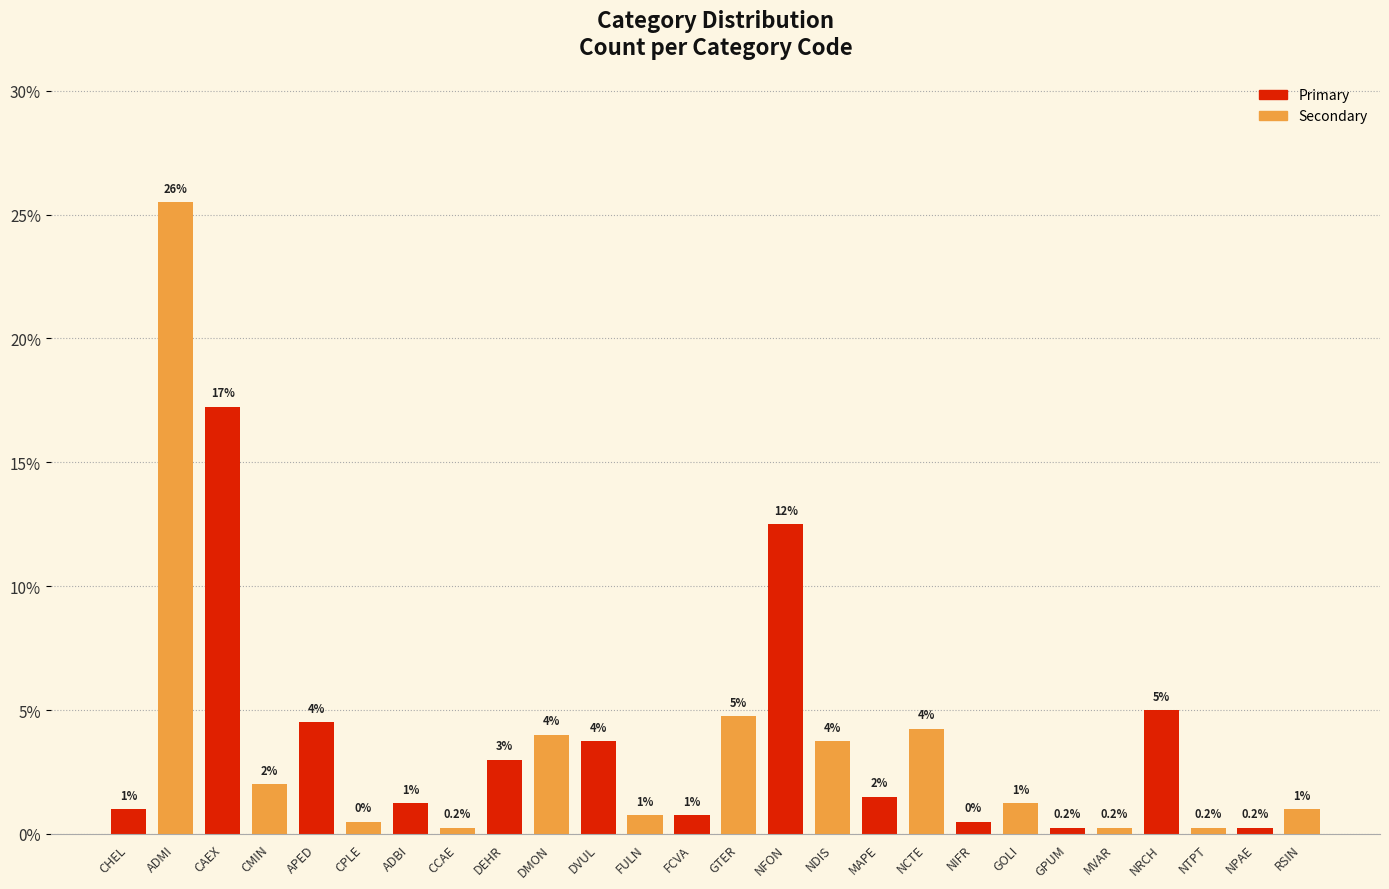

True or false: the data shows 4.0 at DMON.

True